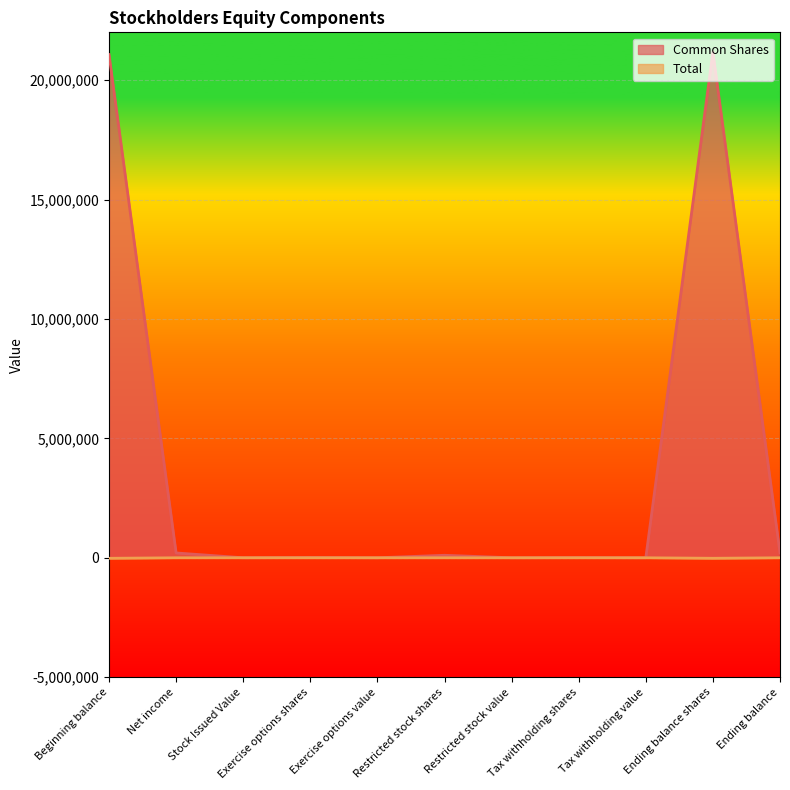

What is the spread (max minus min) of values at Restricted stock shares?

104873